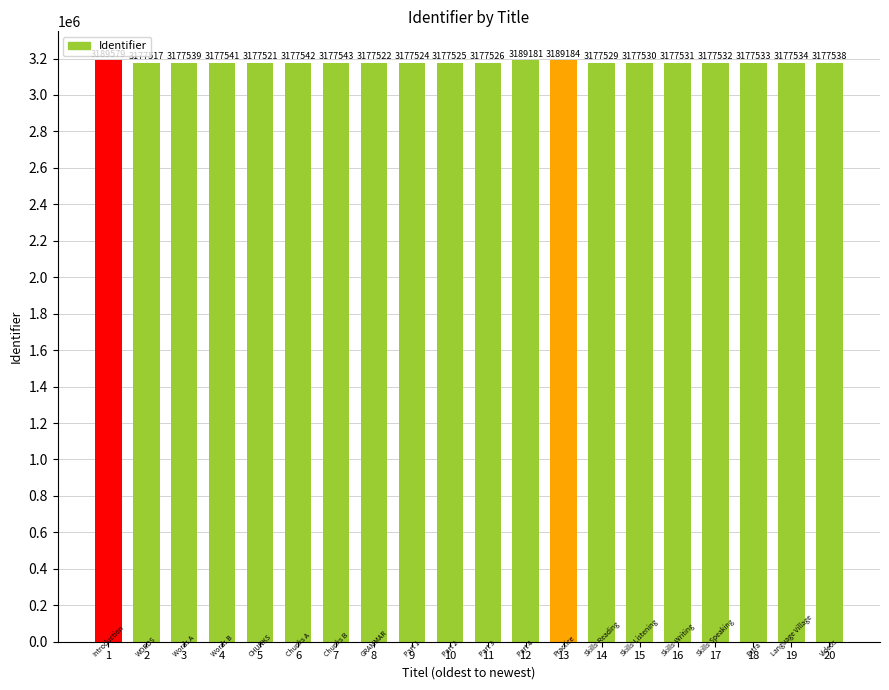

What is the value of the 13th bar from the left?

3189184